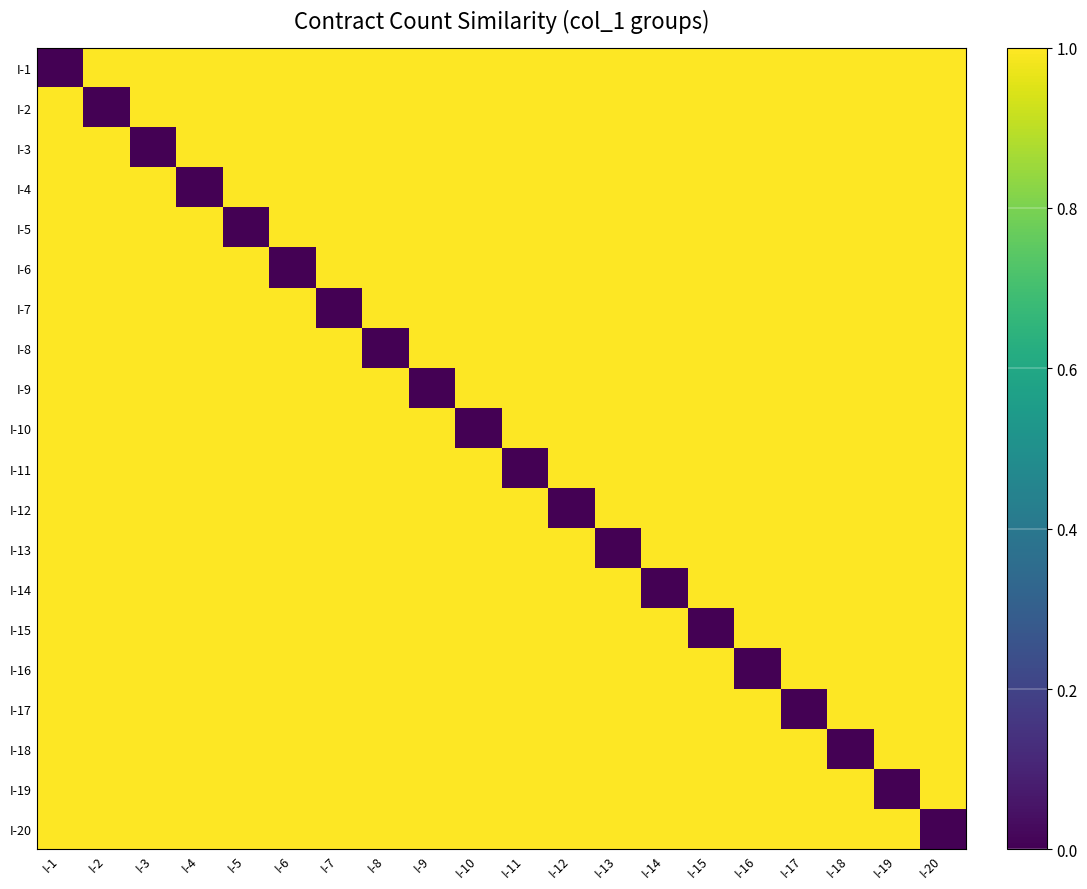

At which category is the sum across all series the highest?

I-1